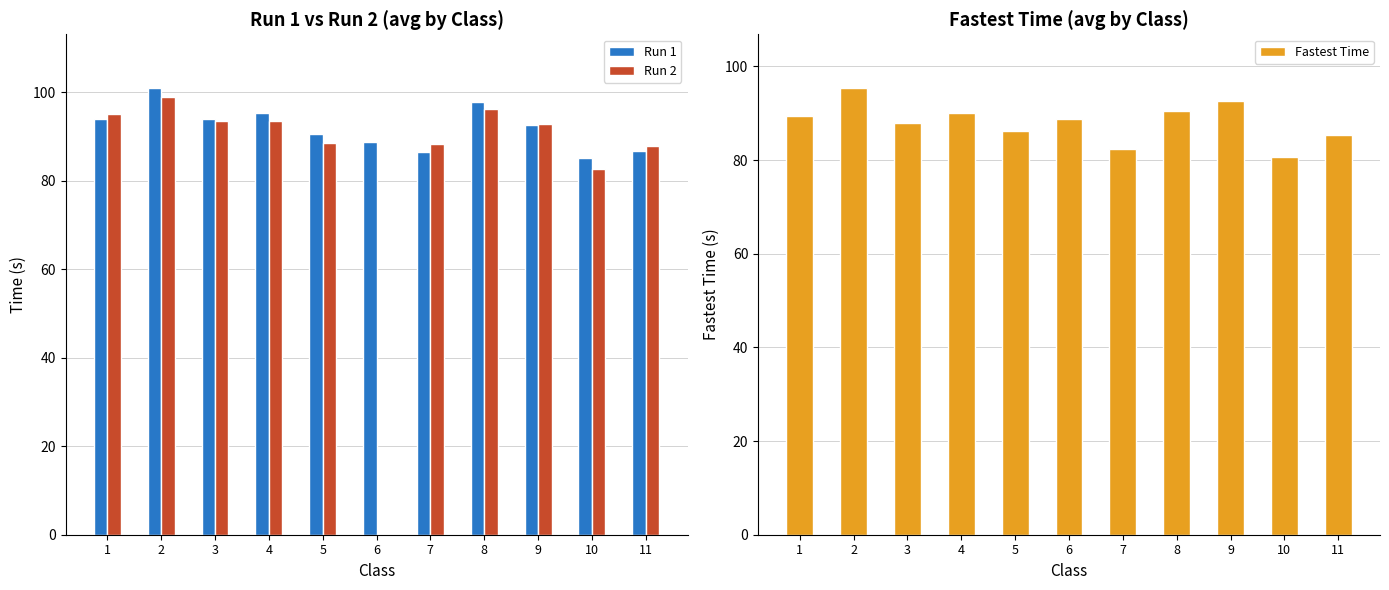

At which category is the sum across all series the highest?

2